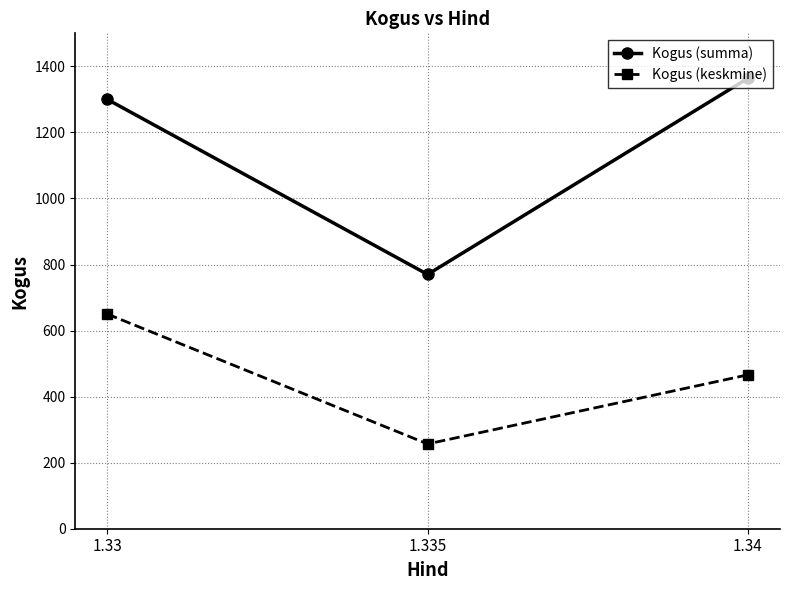

What is the approximate value of Kogus (summa) at 1.34?

1364.0